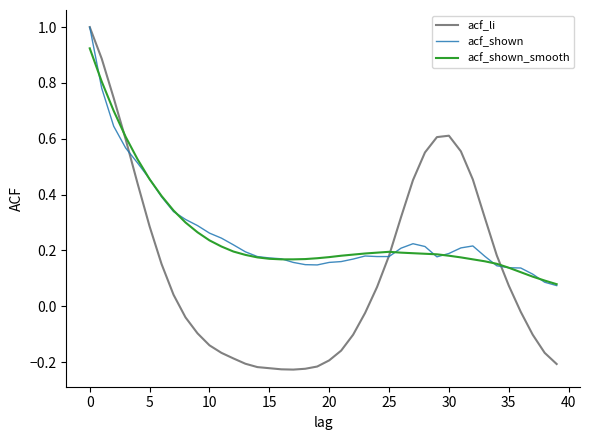

Which series has the largest range (max minus min)?

acf_li